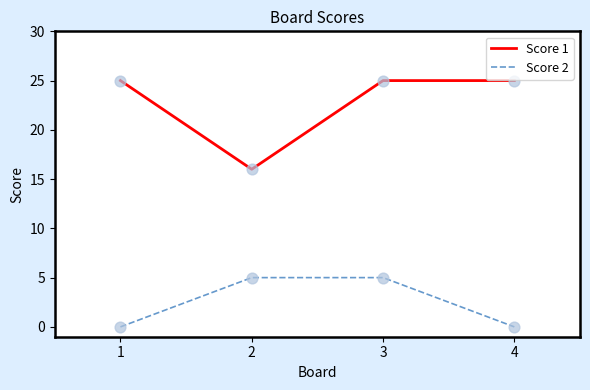

At how many categories does at least one series exceed 1?

4